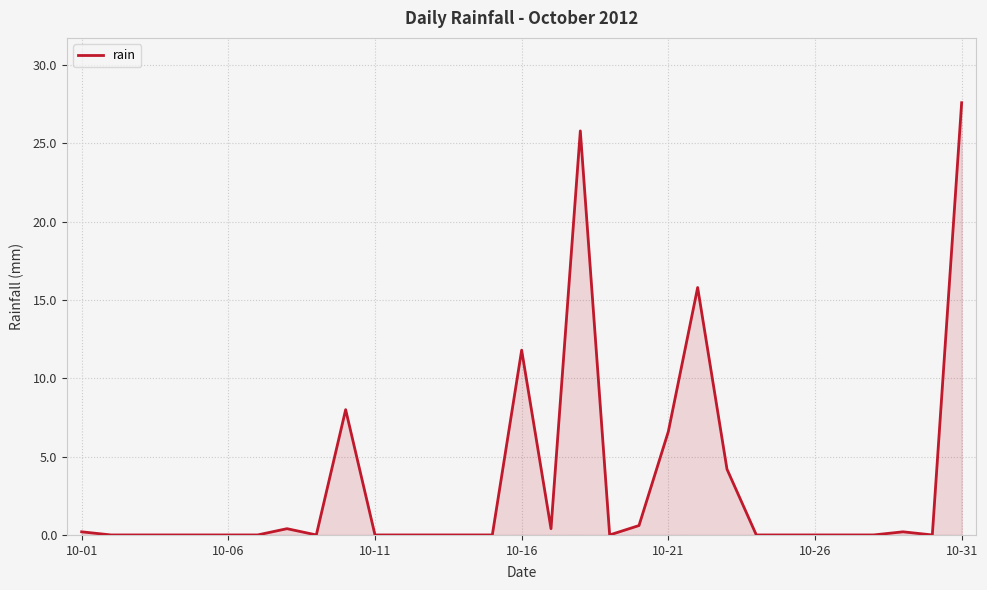

What is the maximum value shown in the chart?

27.6